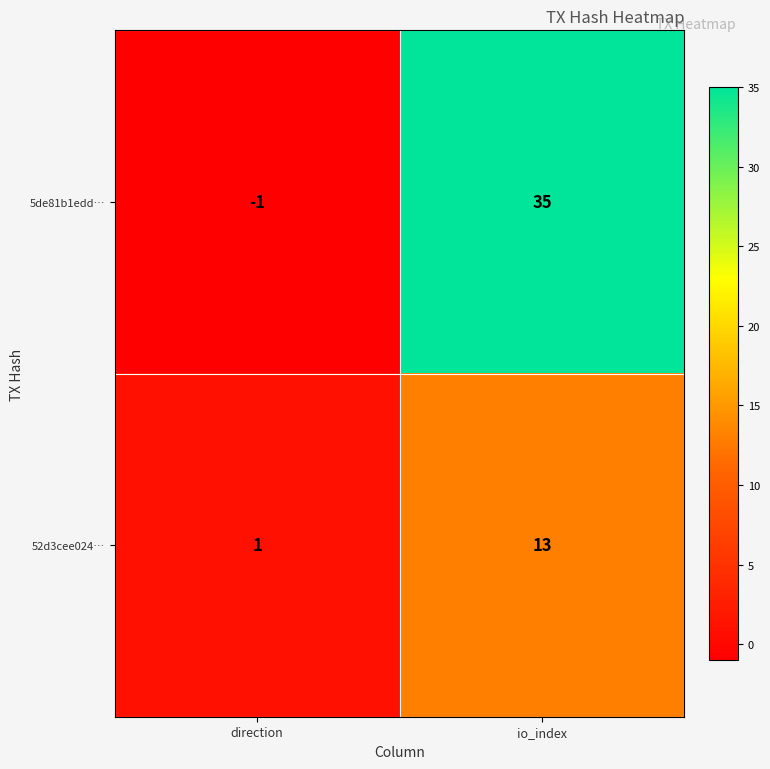

Which series has the largest total across all categories?

5de81b1edd…